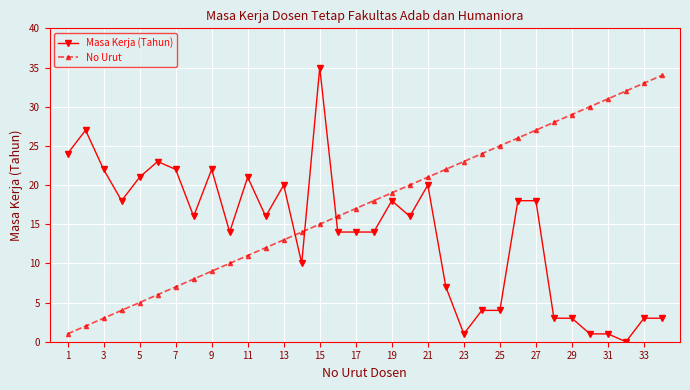

Rank the series by their average value, from highest to lowest.

No Urut, Masa Kerja (Tahun)